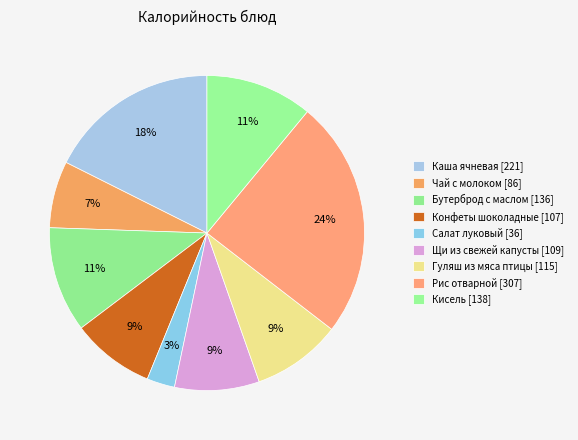

True or false: Щи из свежей капусты accounts for 3% of the total.

False